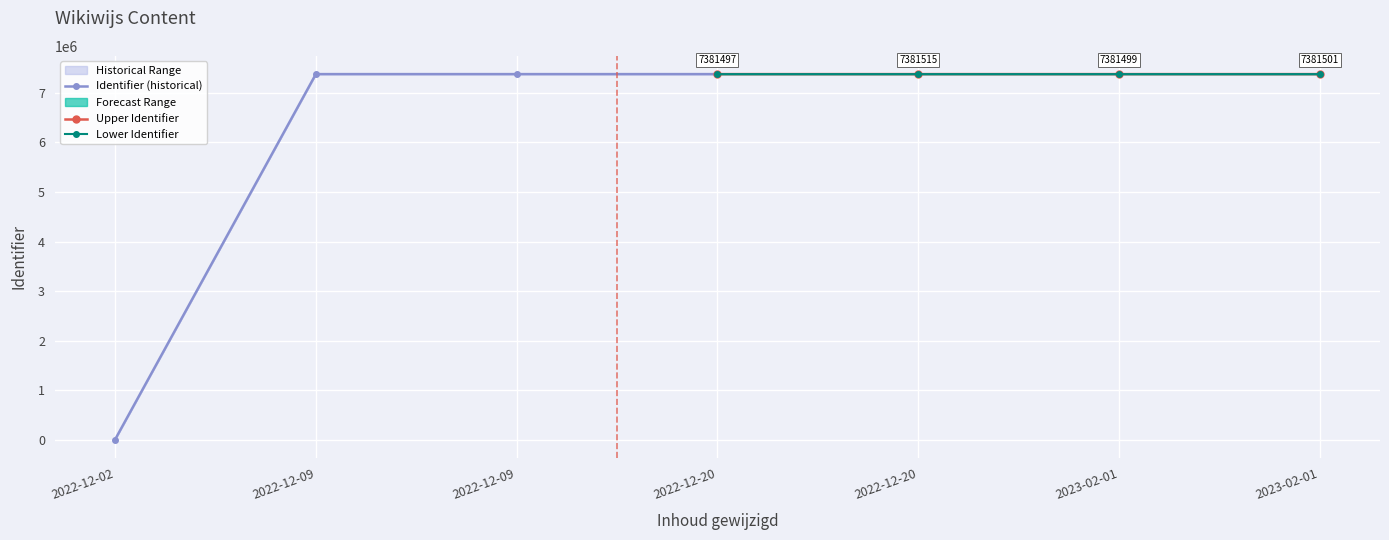

The value of Upper Identifier at 2022-12-20 is 12320341. True or false?

False